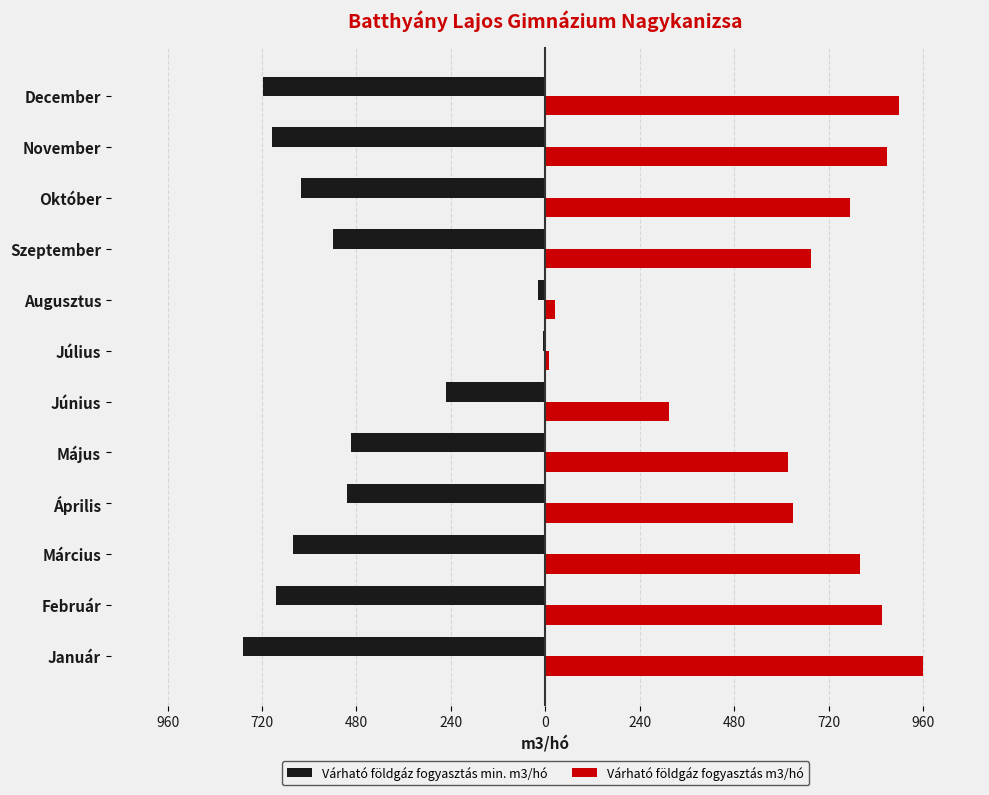

What are all the series names shown in the legend?

Várható földgáz fogyasztás min. m3/hó, Várható földgáz fogyasztás m3/hó